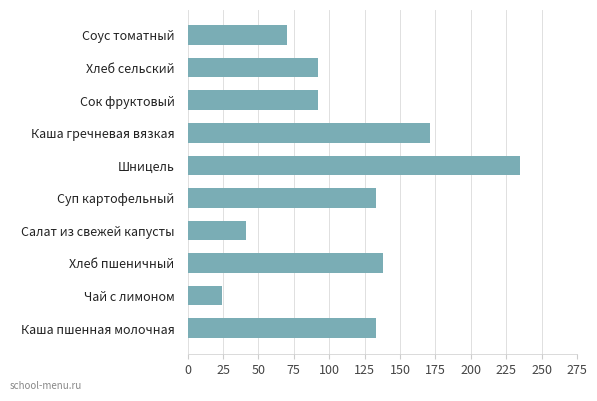

What is the average value?

113